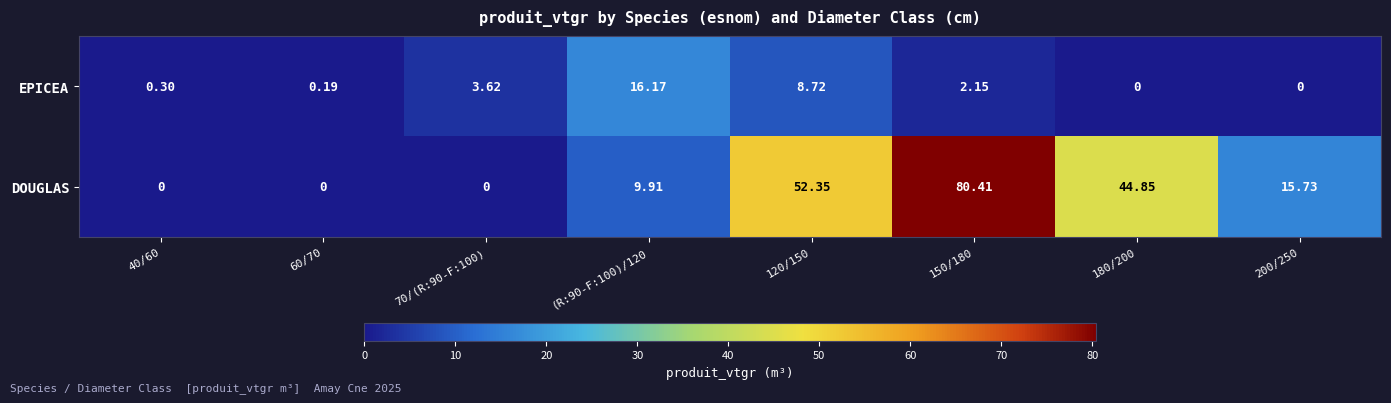

List the series in order of their peak value, highest first.

DOUGLAS, EPICEA